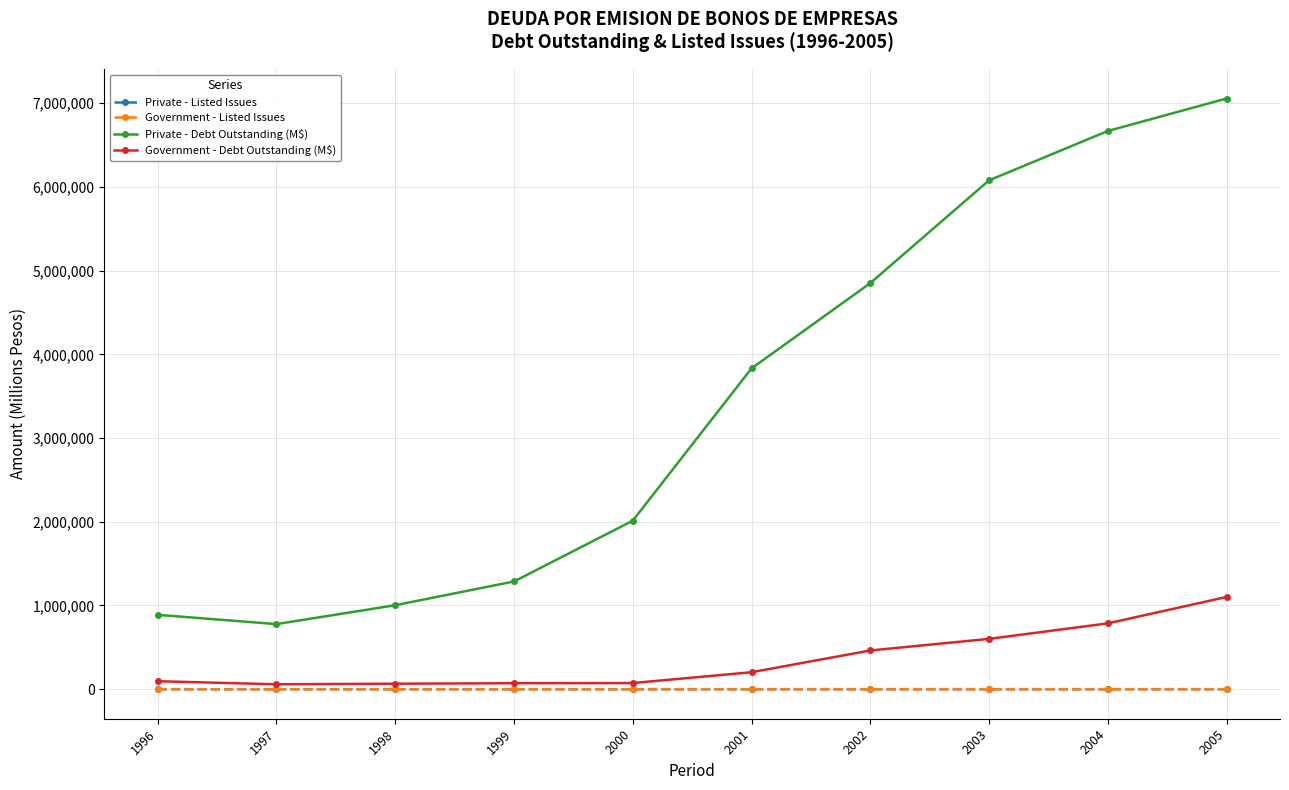

How many lines are shown in the chart?

4